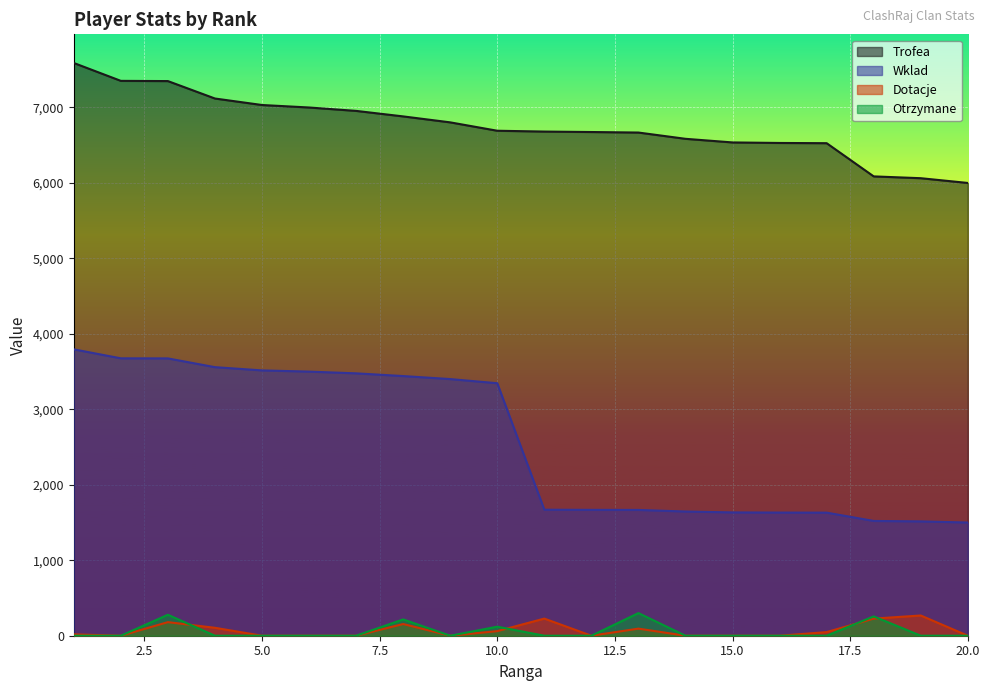

Is it true that Otrzymane equals 150 at 16?

False